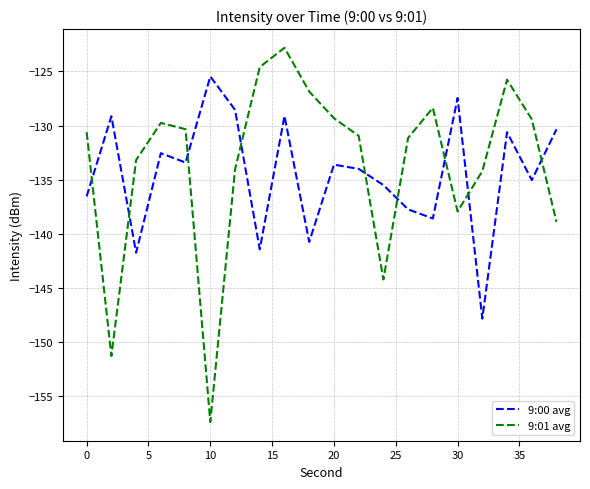

Rank the series by their maximum value, from lowest to highest.

9:00 avg, 9:01 avg